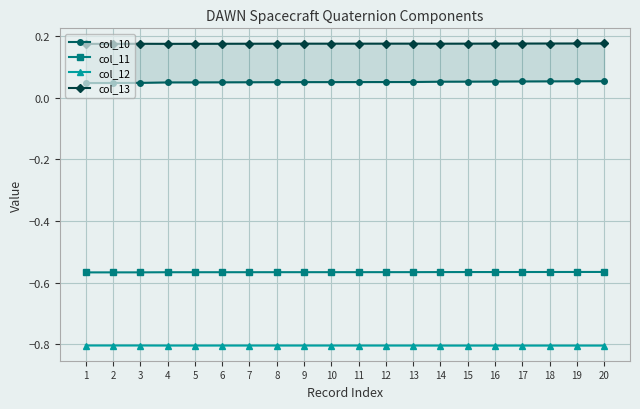

At which category is the sum across all series the highest?

20